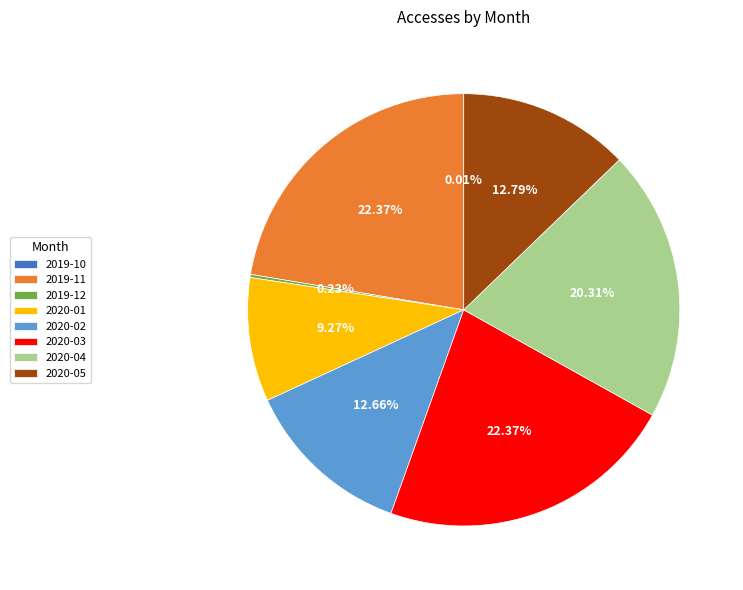

Is 2020-05 the majority of the pie?

No